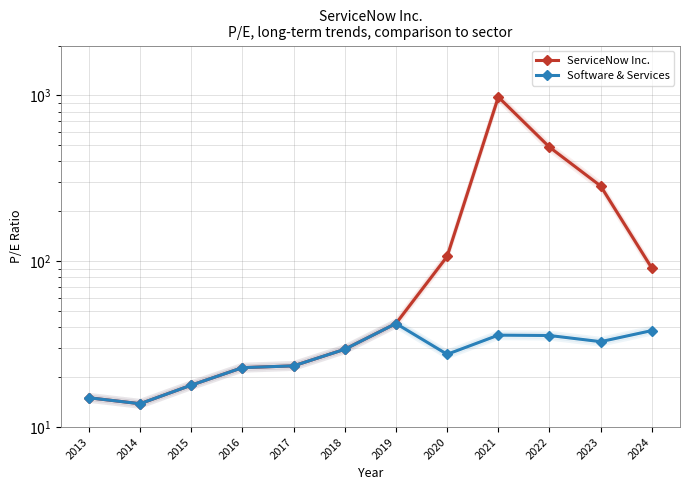

What is the average value of the ServiceNow Inc. series?

176.1